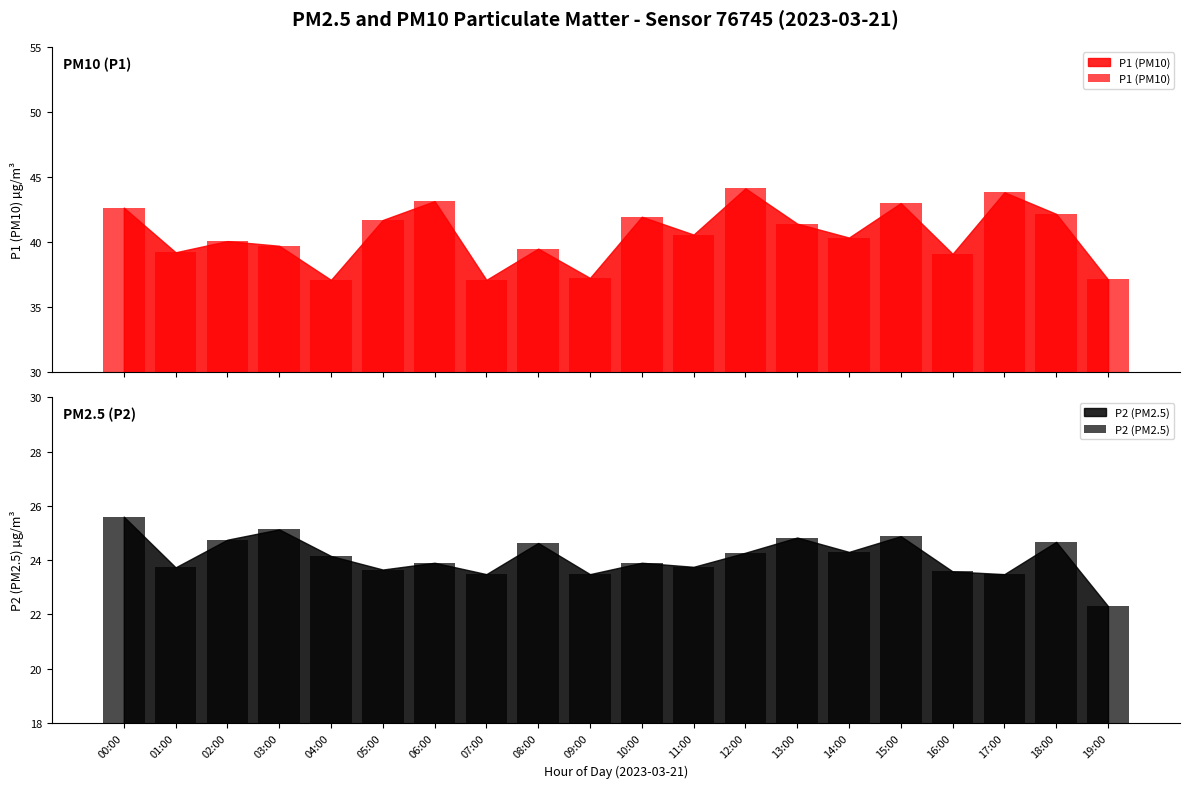

What value does the P2 (PM2.5) series have at 01:00?

23.7